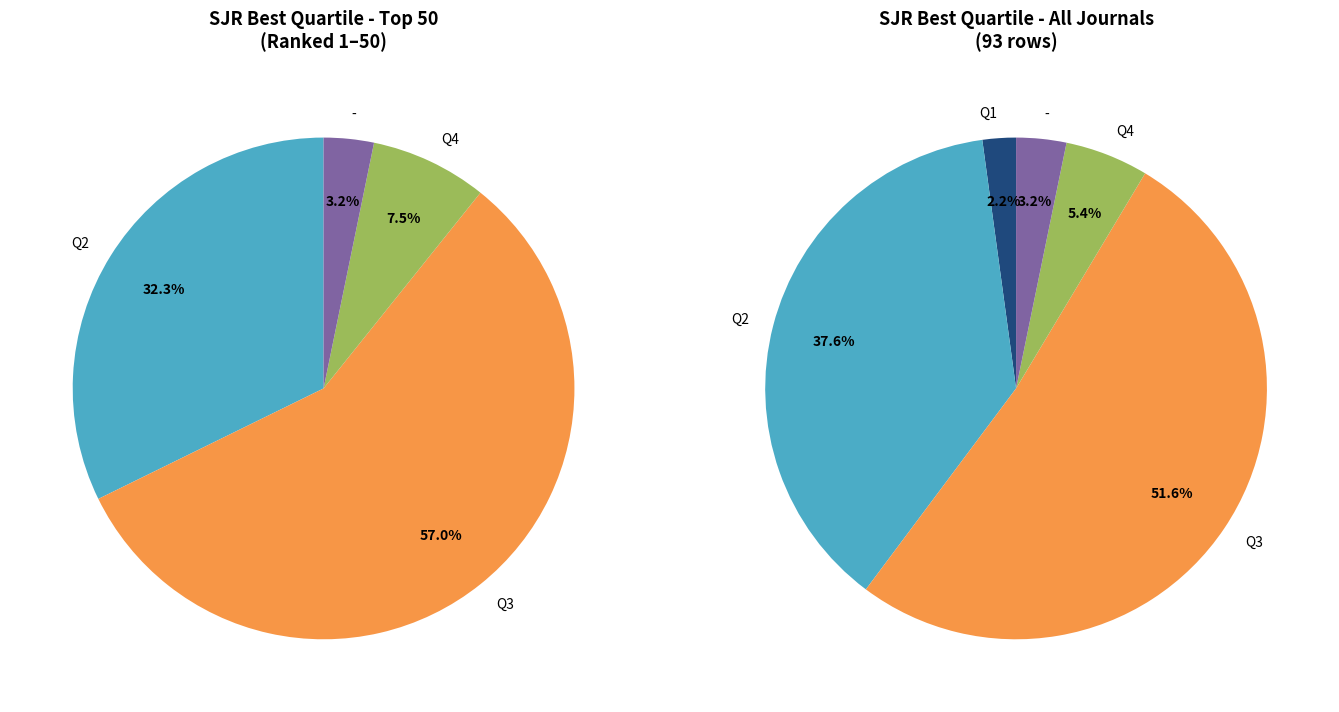

Which has a higher value, Q3 or Q4?

Q3